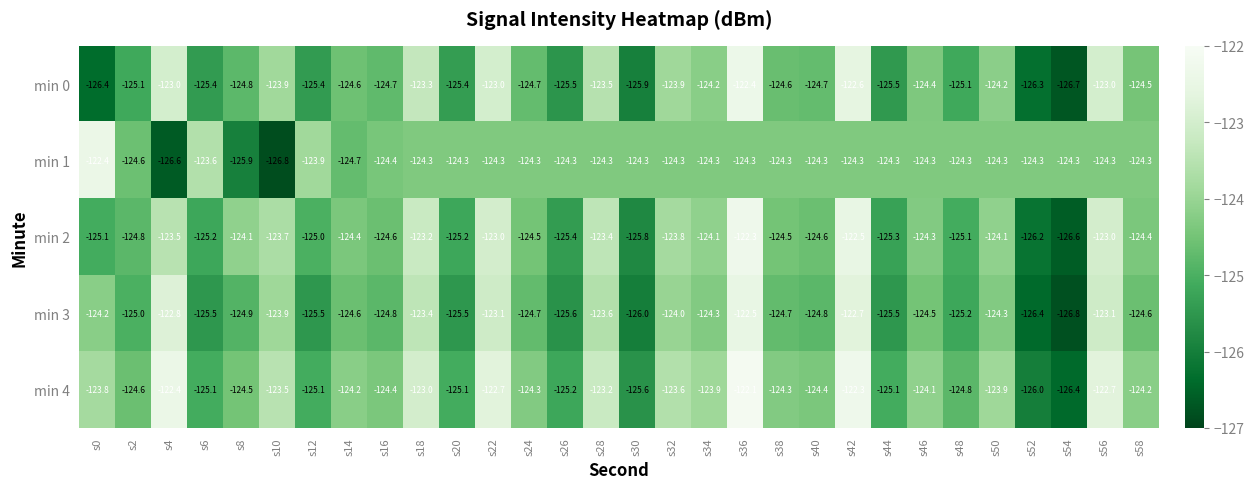

What is the minimum value shown in the chart?

-126.8